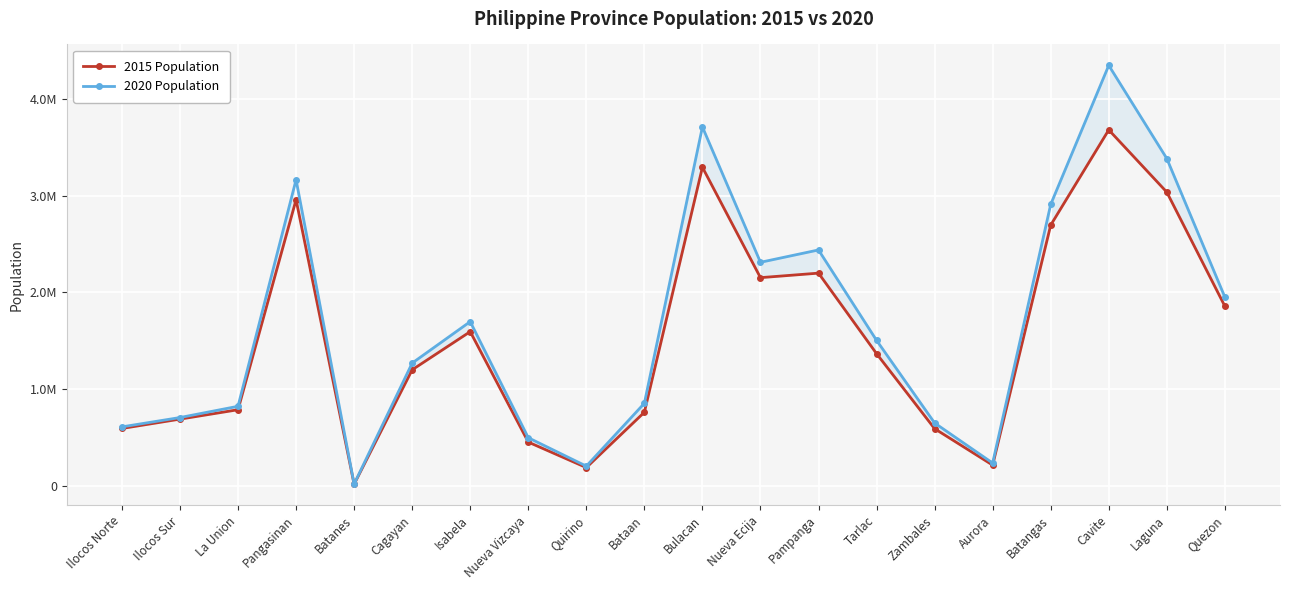

What is the average value of the 2020 Population series?

1663589